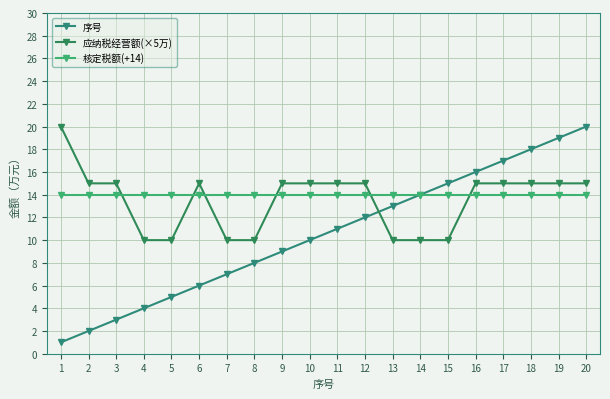

How many data points does each series have?

20